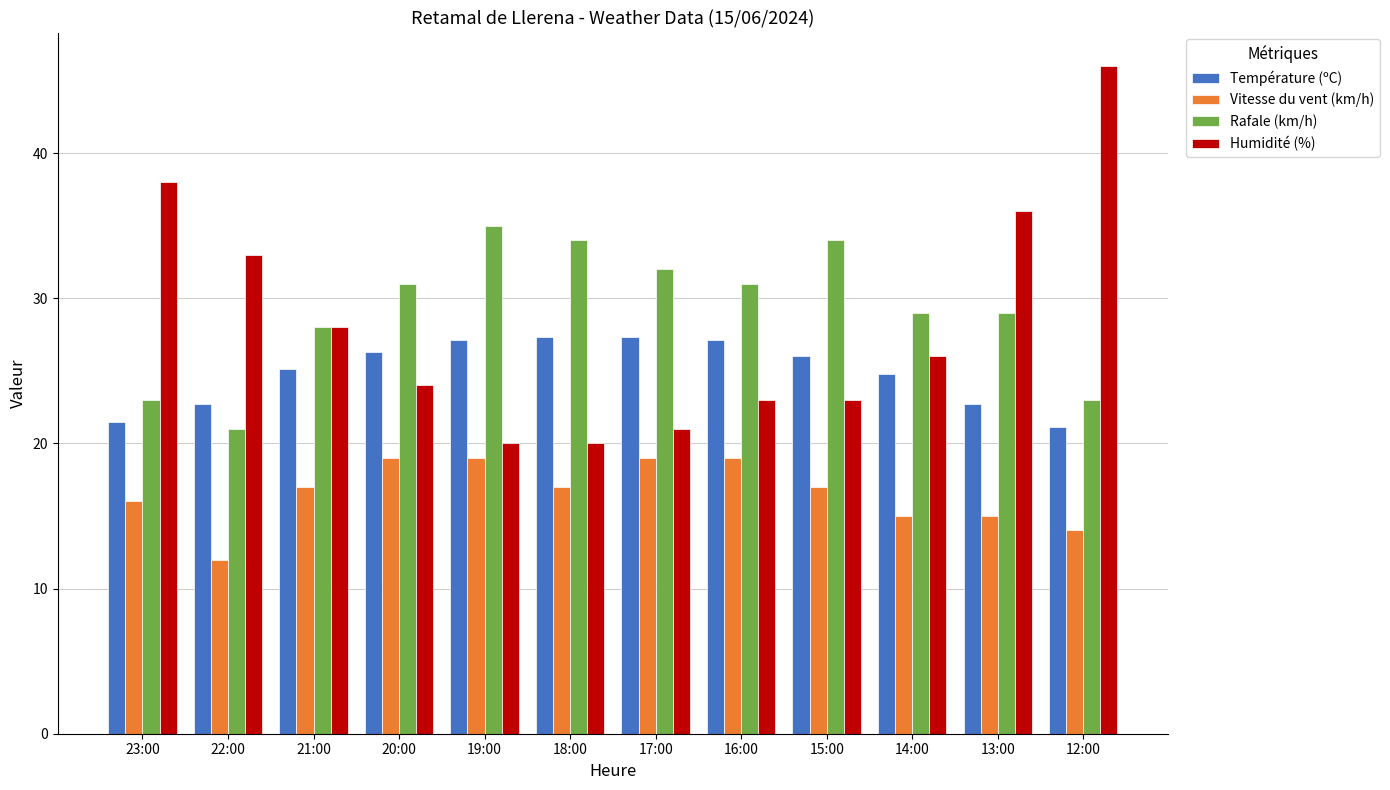

Reading right to left, transcribe all the data shown in this chart.

Température (ºC): 12:00=21.1	13:00=22.7	14:00=24.8	15:00=26.0	16:00=27.1	17:00=27.3	18:00=27.3	19:00=27.1	20:00=26.3	21:00=25.1	22:00=22.7	23:00=21.5
Vitesse du vent (km/h): 12:00=14.0	13:00=15.0	14:00=15.0	15:00=17.0	16:00=19.0	17:00=19.0	18:00=17.0	19:00=19.0	20:00=19.0	21:00=17.0	22:00=12.0	23:00=16.0
Rafale (km/h): 12:00=23.0	13:00=29.0	14:00=29.0	15:00=34.0	16:00=31.0	17:00=32.0	18:00=34.0	19:00=35.0	20:00=31.0	21:00=28.0	22:00=21.0	23:00=23.0
Humidité (%): 12:00=46.0	13:00=36.0	14:00=26.0	15:00=23.0	16:00=23.0	17:00=21.0	18:00=20.0	19:00=20.0	20:00=24.0	21:00=28.0	22:00=33.0	23:00=38.0